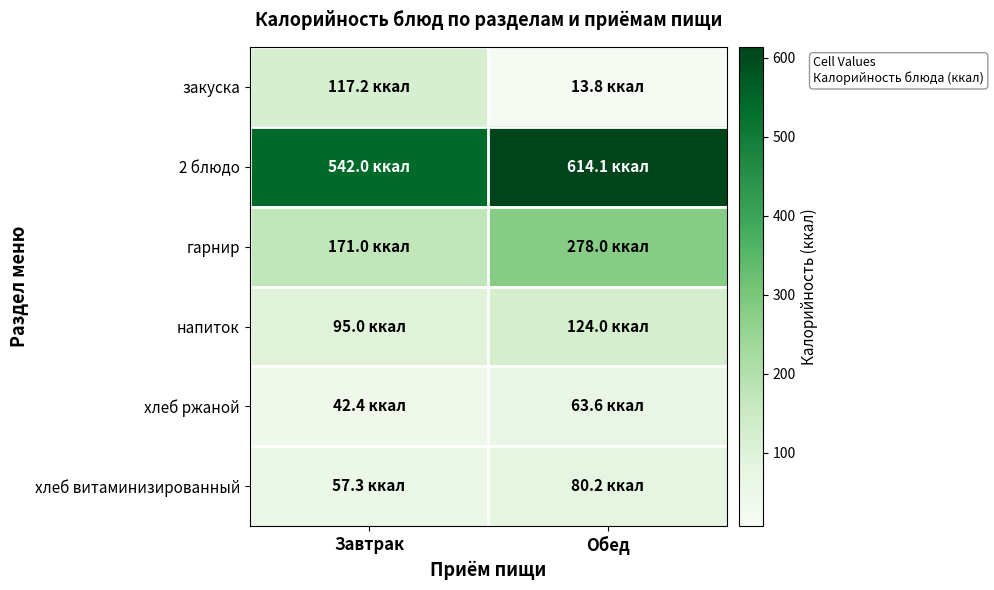

Which series has the widest spread of values?

гарнир